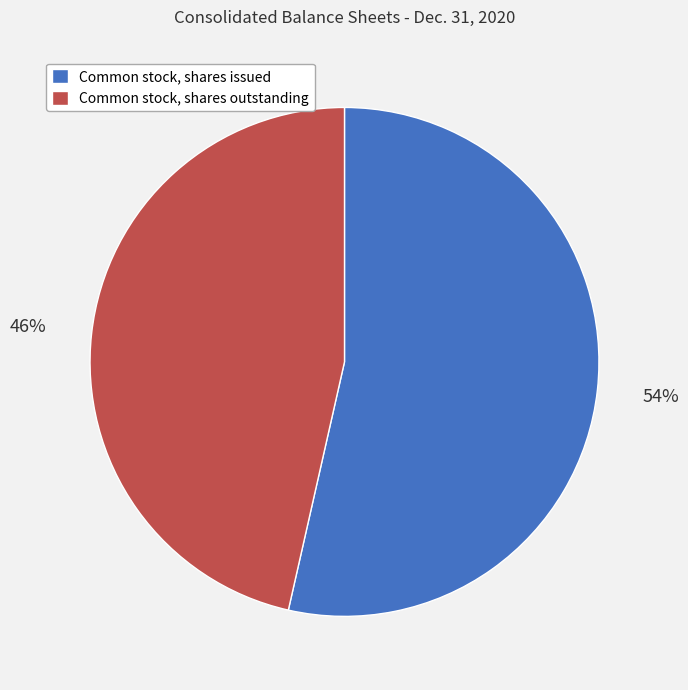

Combined, do Common stock, shares outstanding and Common stock, shares issued account for over 50%?

Yes